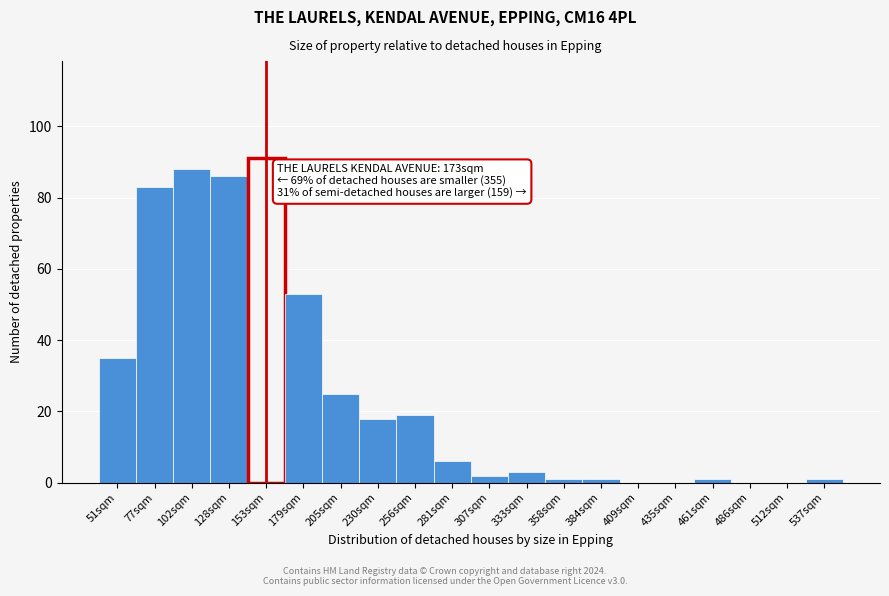

Reading left to right, list all the values displayed in this chart.

51sqm=35	77sqm=83	102sqm=88	128sqm=86	153sqm=91	179sqm=53	205sqm=25	230sqm=18	256sqm=19	281sqm=6	307sqm=2	333sqm=3	358sqm=1	384sqm=1	409sqm=0	435sqm=0	461sqm=1	486sqm=0	512sqm=0	537sqm=1